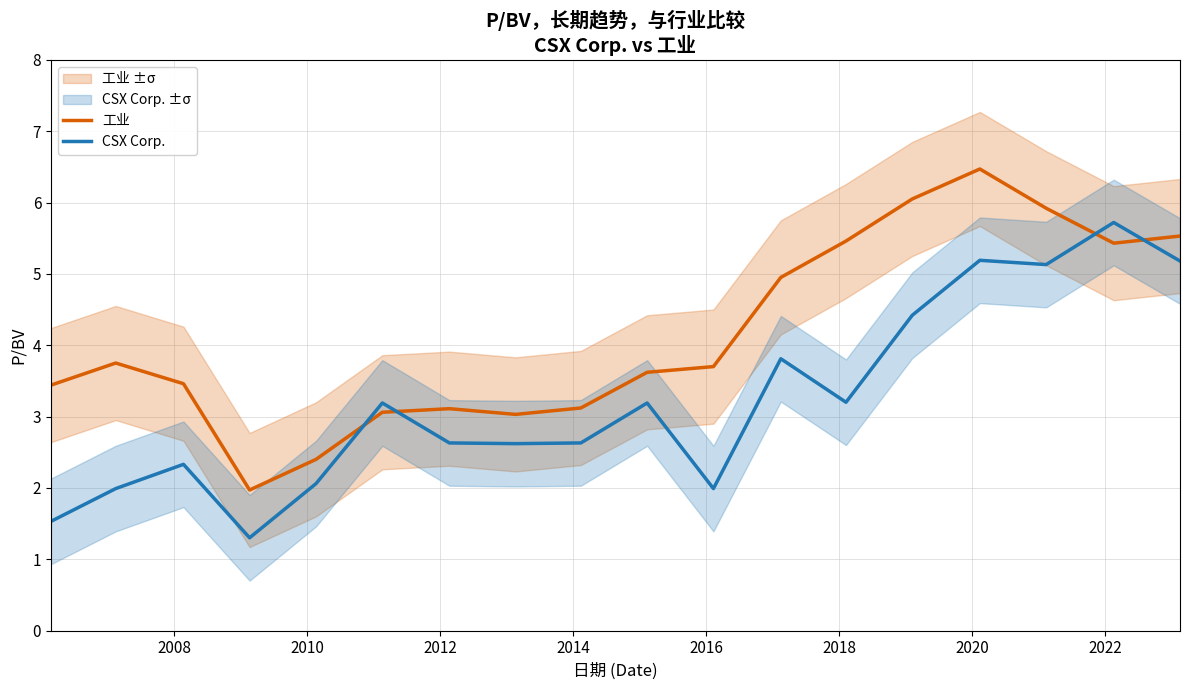

Rank the series by their maximum value, from lowest to highest.

CSX Corp., 工业